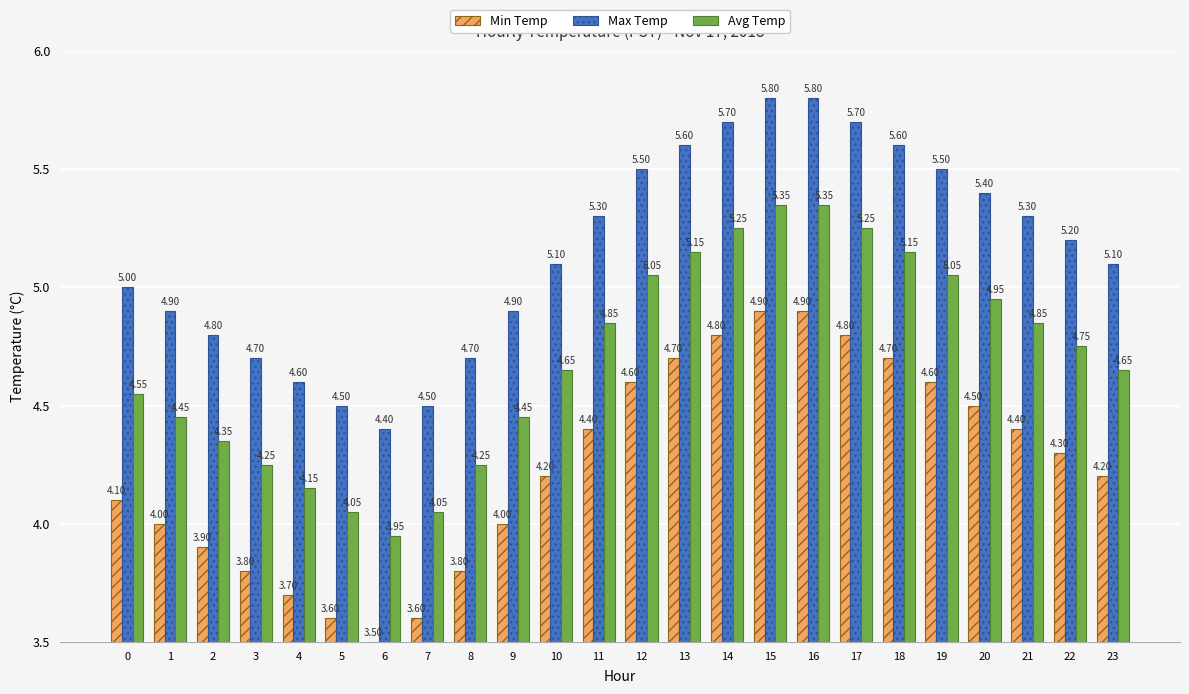

What is the value of the Min Temp bar at the 8th from the left?

3.6